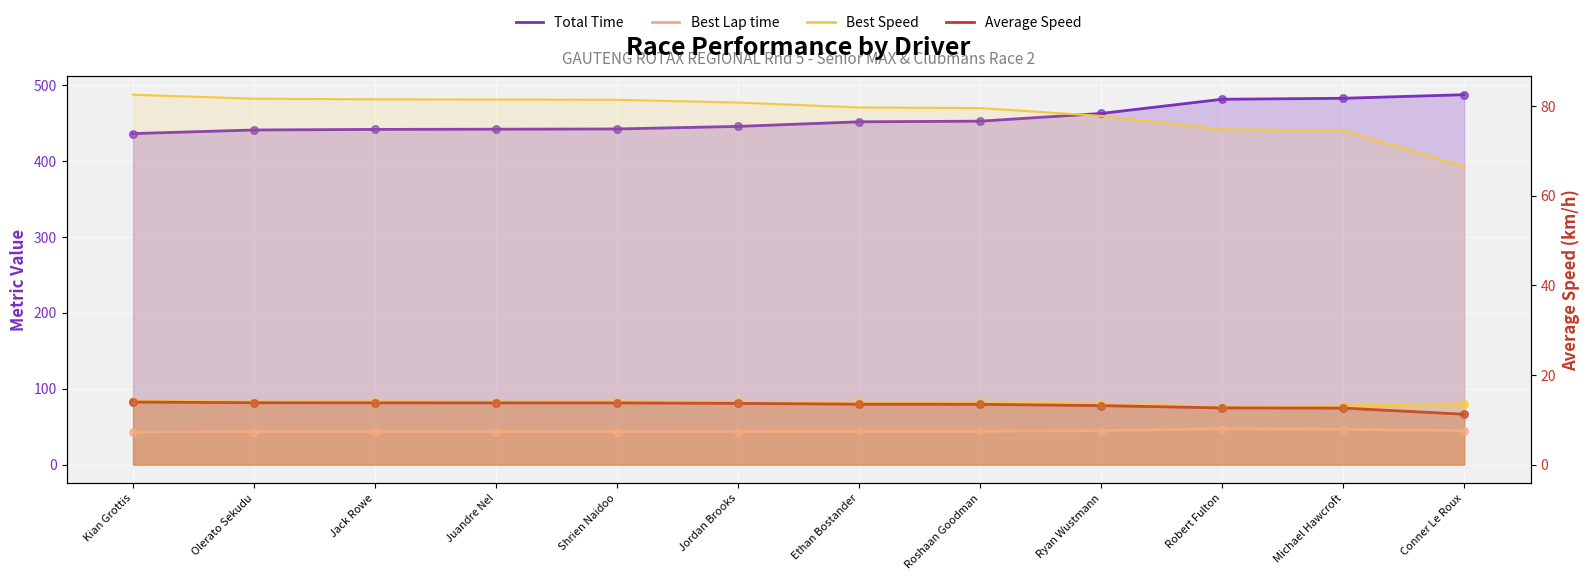

Which series has the largest Y range (max minus min)?

Total Time